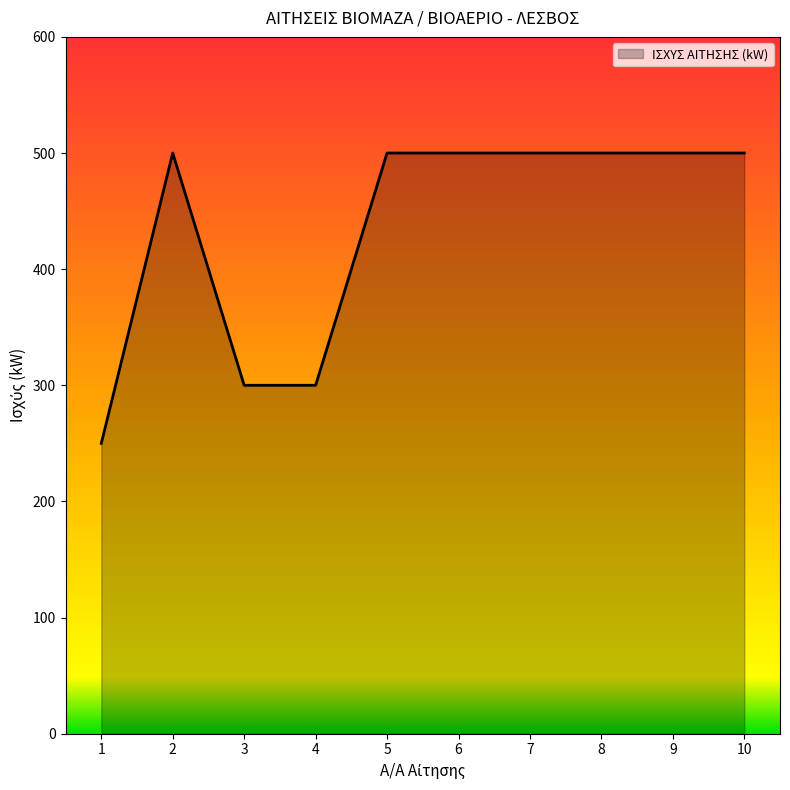

Approximately how many times larger is the value at 4 compared to 2?

0.6